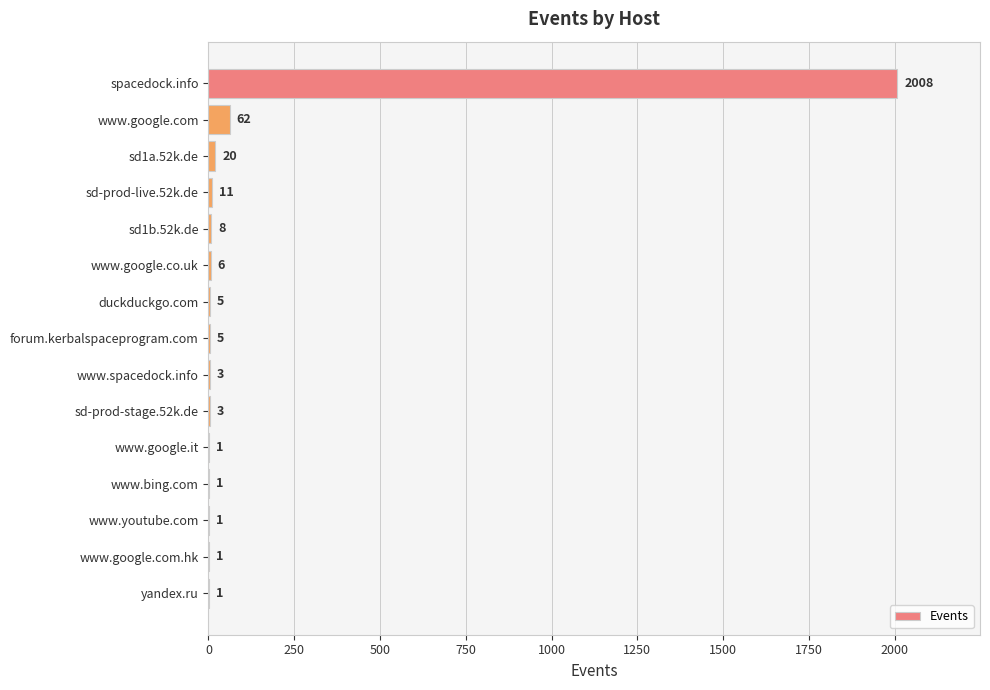

Between duckduckgo.com and www.google.com.hk, which is larger?

duckduckgo.com